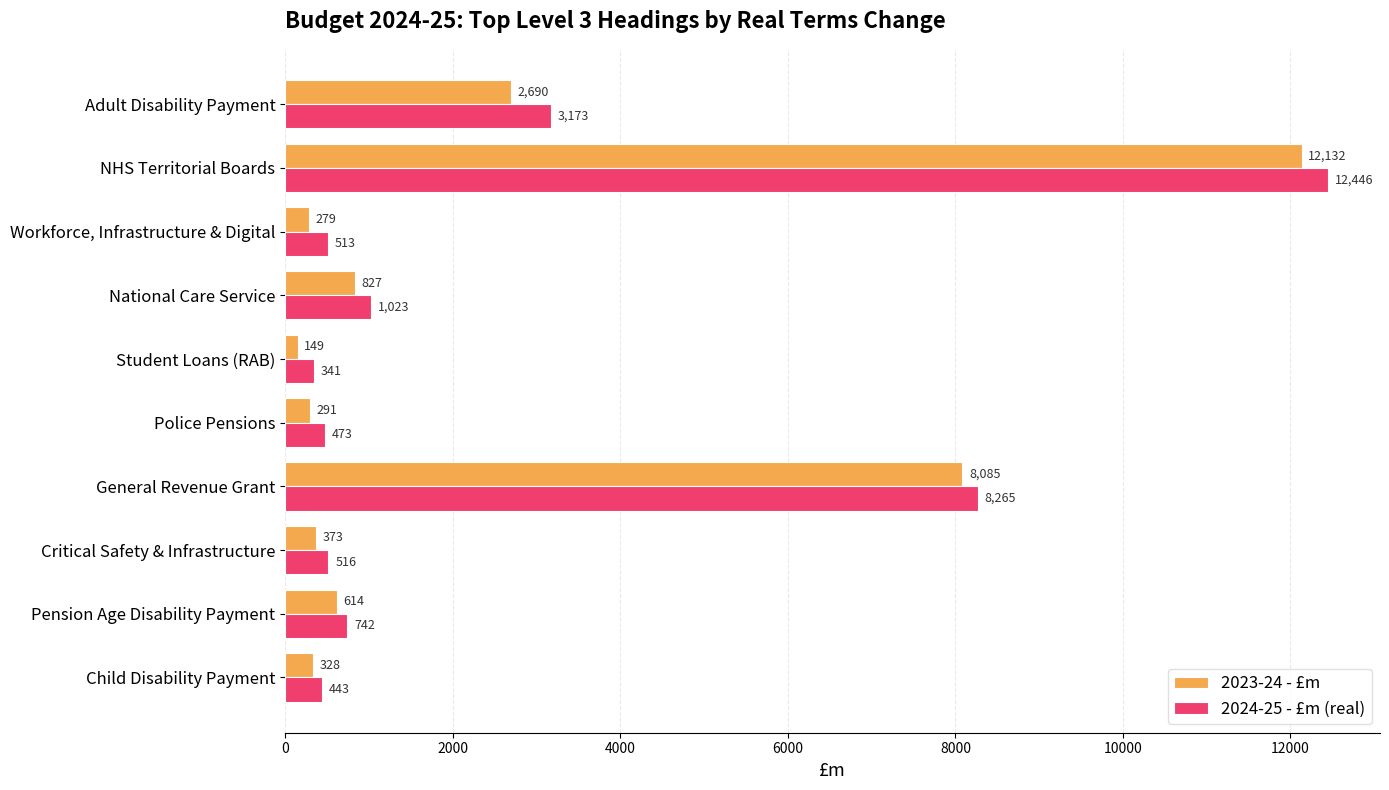

Which series changed the most between Police Pensions and General Revenue Grant?

2023-24 - £m